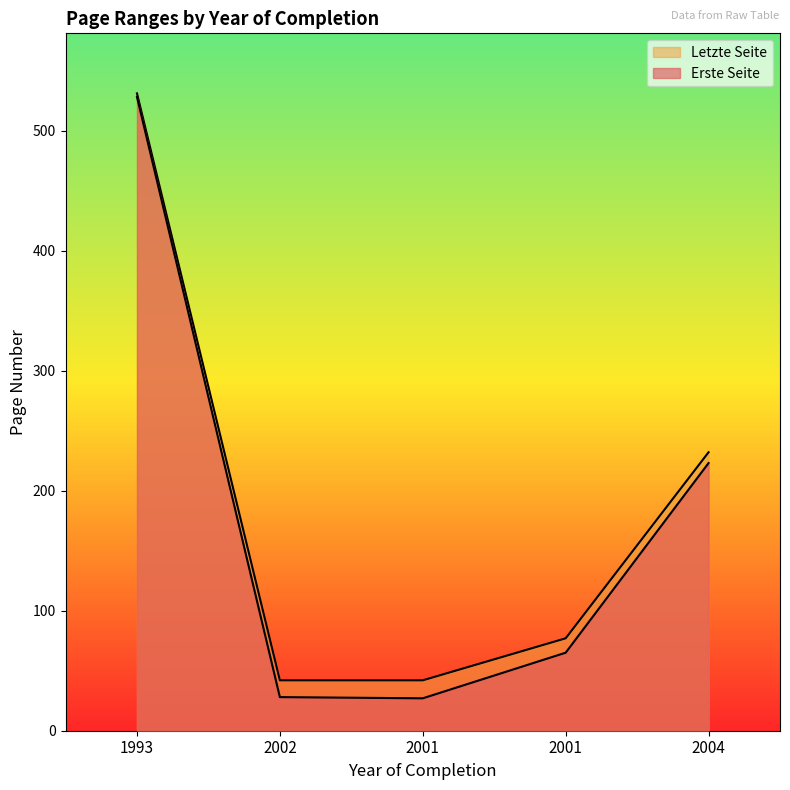

True or false: Erste Seite and Letzte Seite cross at least once.

False